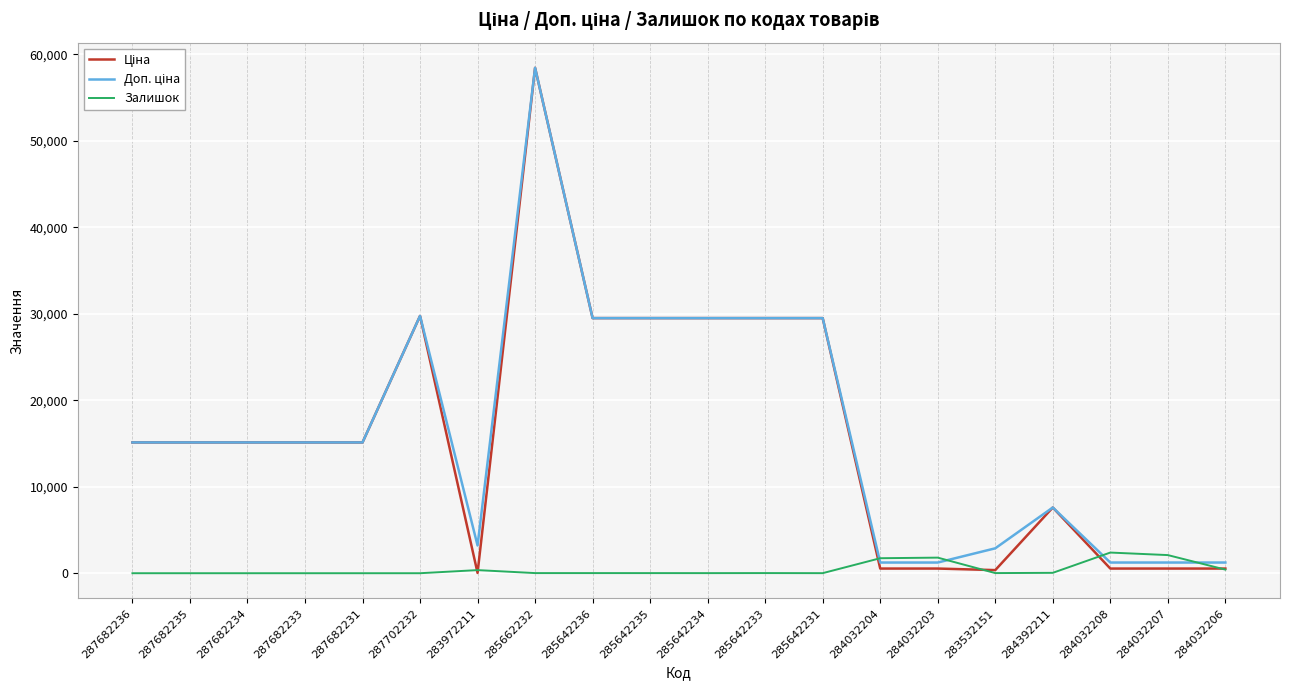

At which category is the sum across all series the highest?

285662232